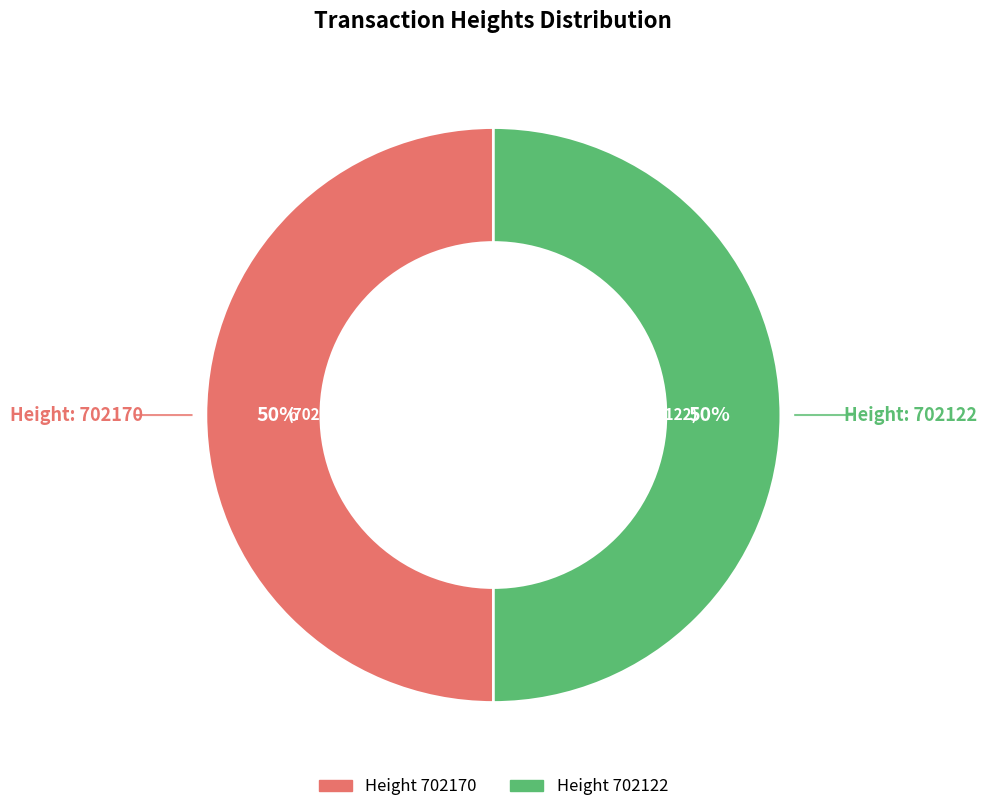

How many segments does this pie chart have?

2